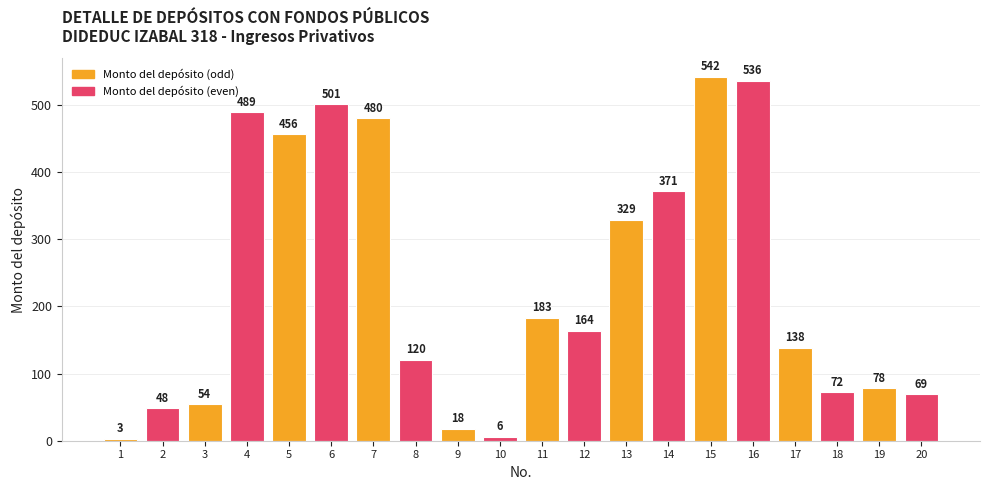

Are the bars horizontal?

No